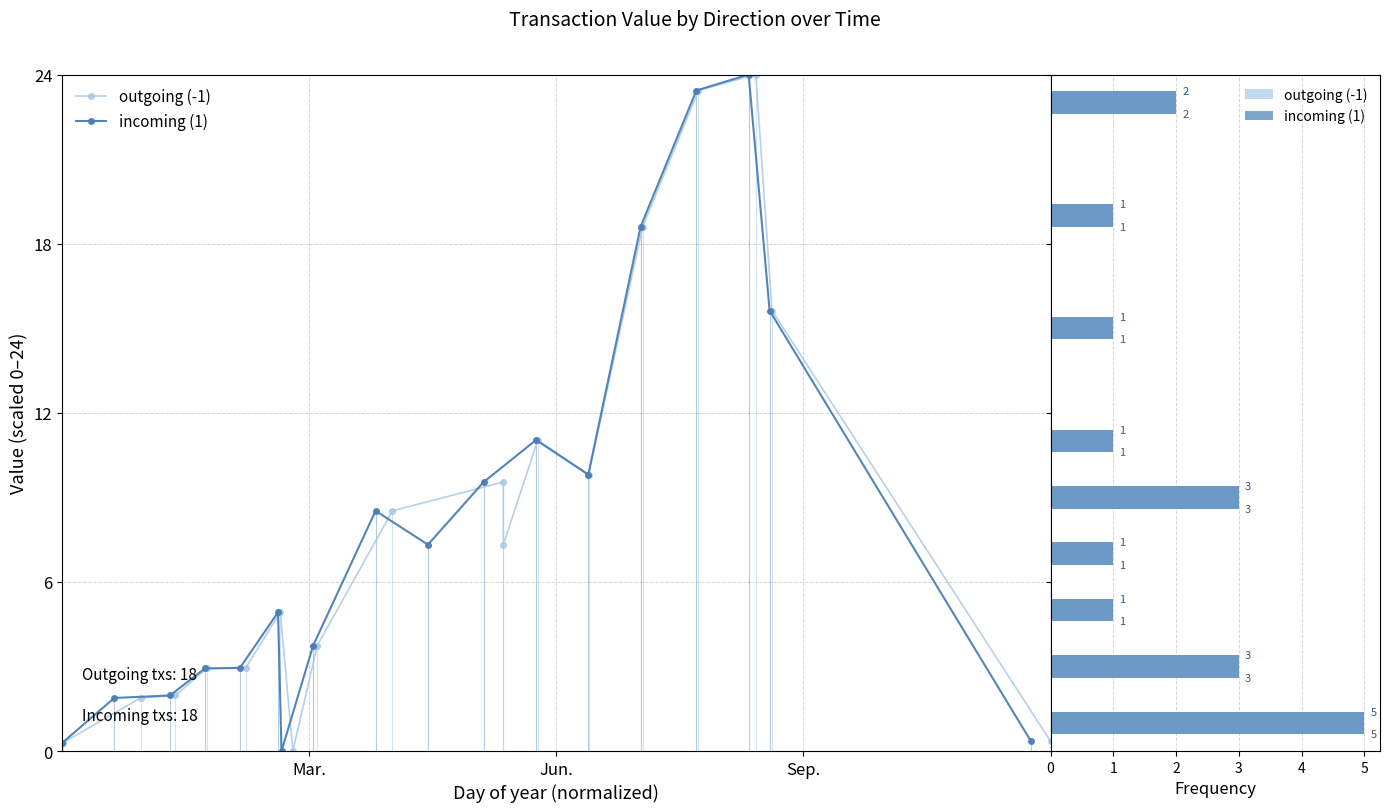

What are all the series names shown in the legend?

outgoing (-1), incoming (1)